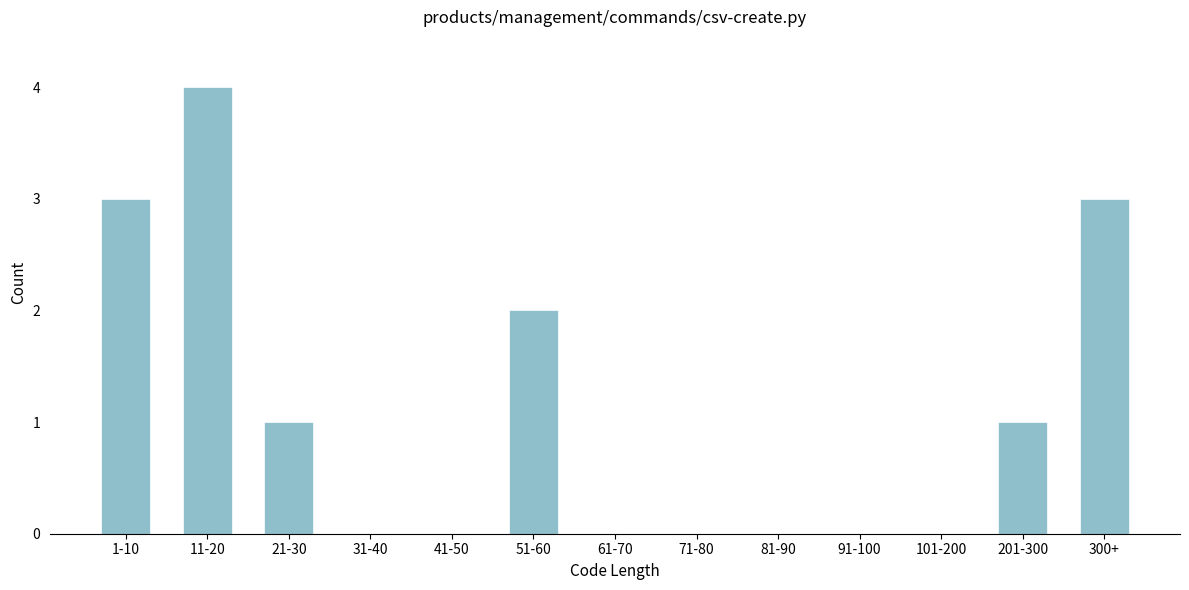

Reading left to right, transcribe all the data shown in this chart.

1-10=3	11-20=4	21-30=1	31-40=0	41-50=0	51-60=2	61-70=0	71-80=0	81-90=0	91-100=0	101-200=0	201-300=1	300+=3